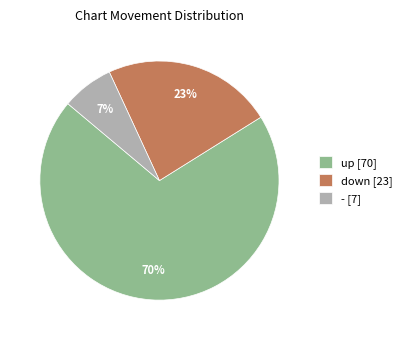

True or false: - accounts for 1% of the total.

False